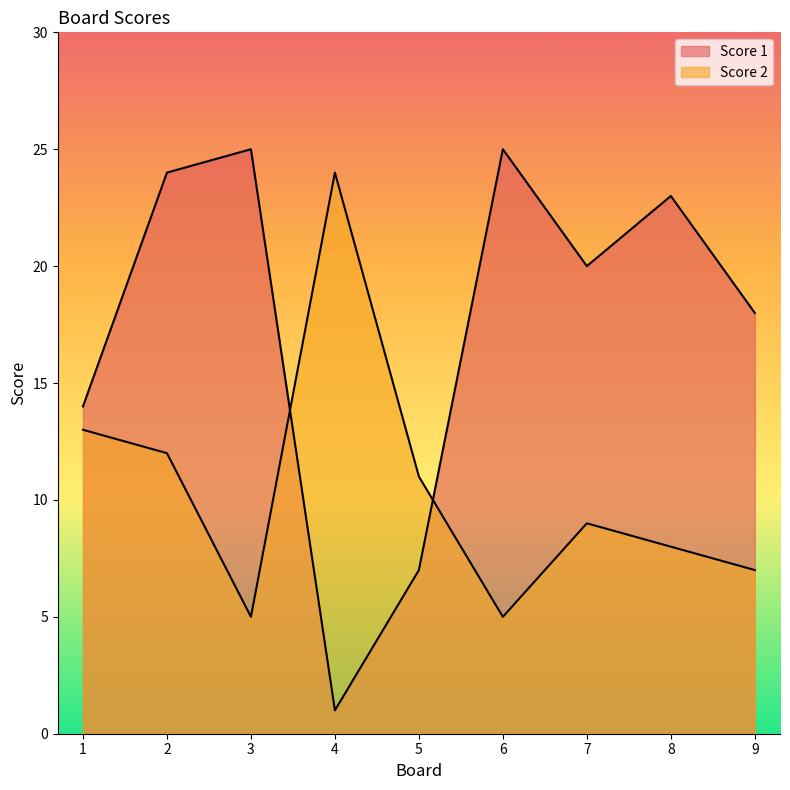

How many lines are shown in the chart?

2